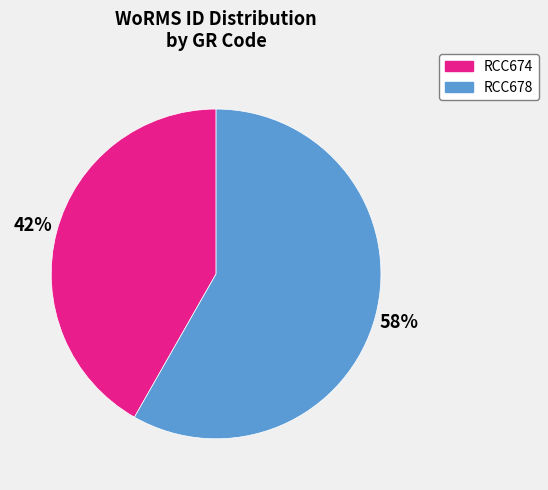

Is there a majority slice in this chart?

Yes